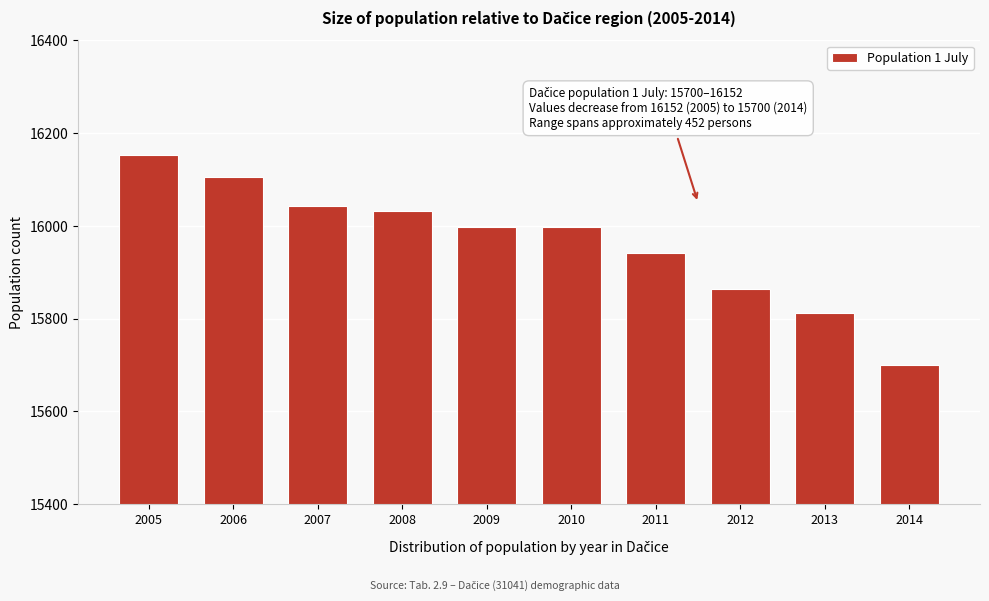

Reading left to right, what are all the values shown in this chart?

16152	16106	16042	16032	15998	15998	15942	15865	15813	15700